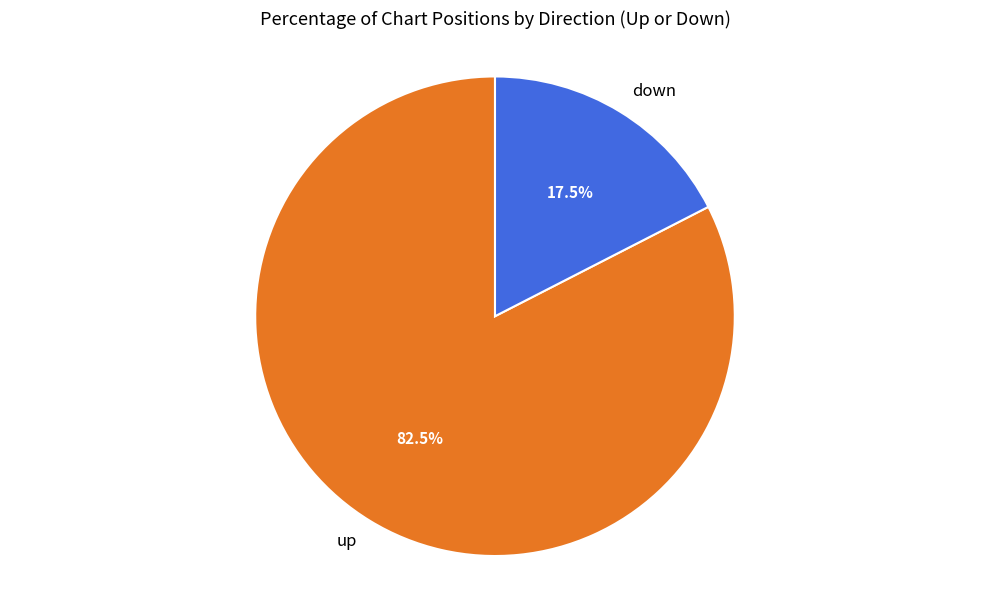

To the nearest percent, what is the combined percentage of down and up?

100%